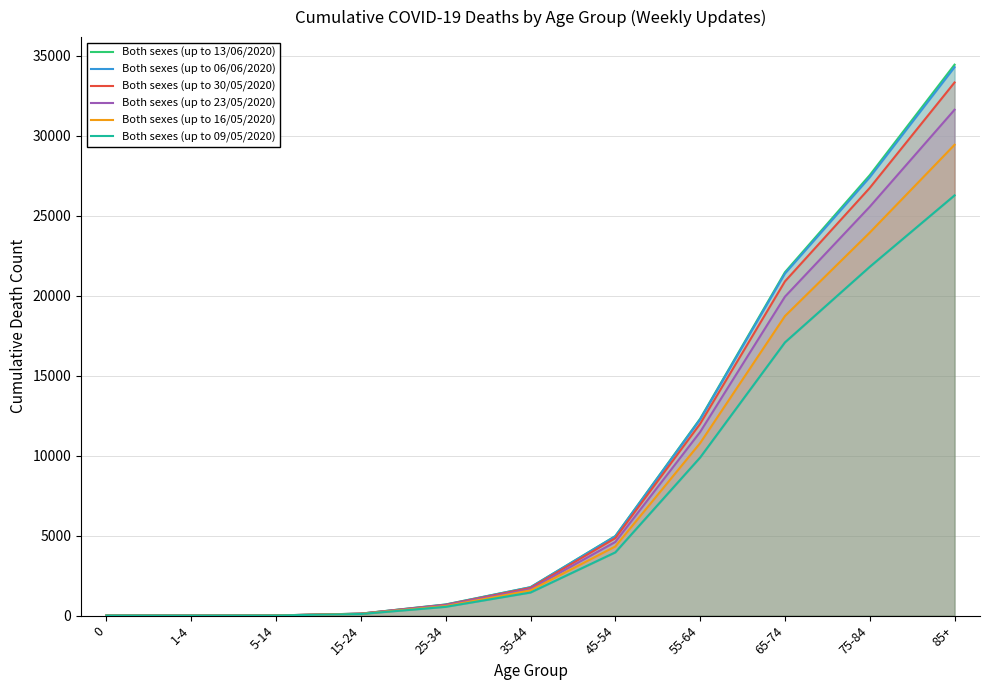

What is the average value of the Both sexes (up to 16/05/2020) series?

8137